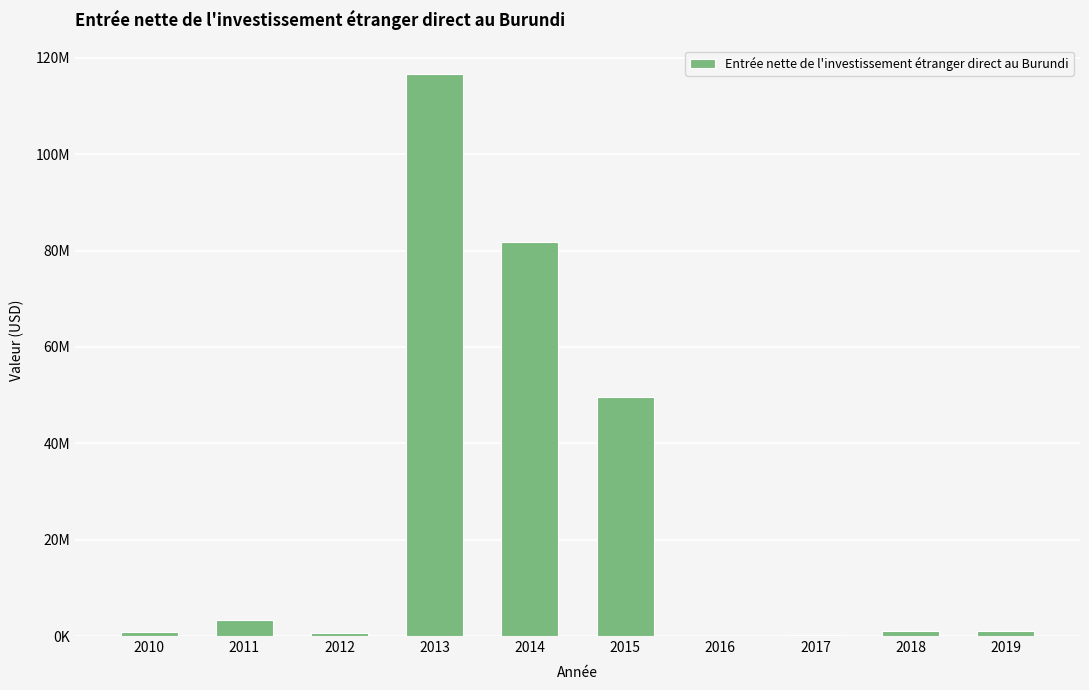

Reading left to right, list all the values displayed in this chart.

2010=780582.0	2011=3354999.2	2012=604919.7	2013=116727136.5	2014=81747197.2	2015=49622865.8	2016=55420.4	2017=316473.4	2018=983747.1	2019=1044960.5